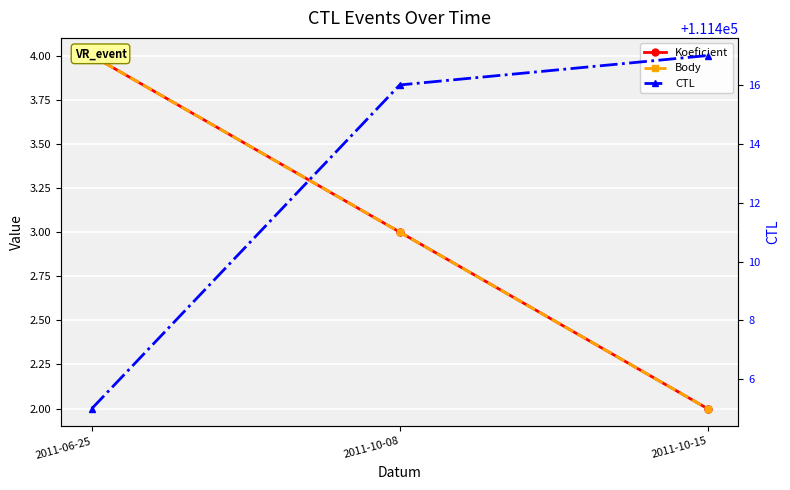

What position from the right is 2011-10-08?

2